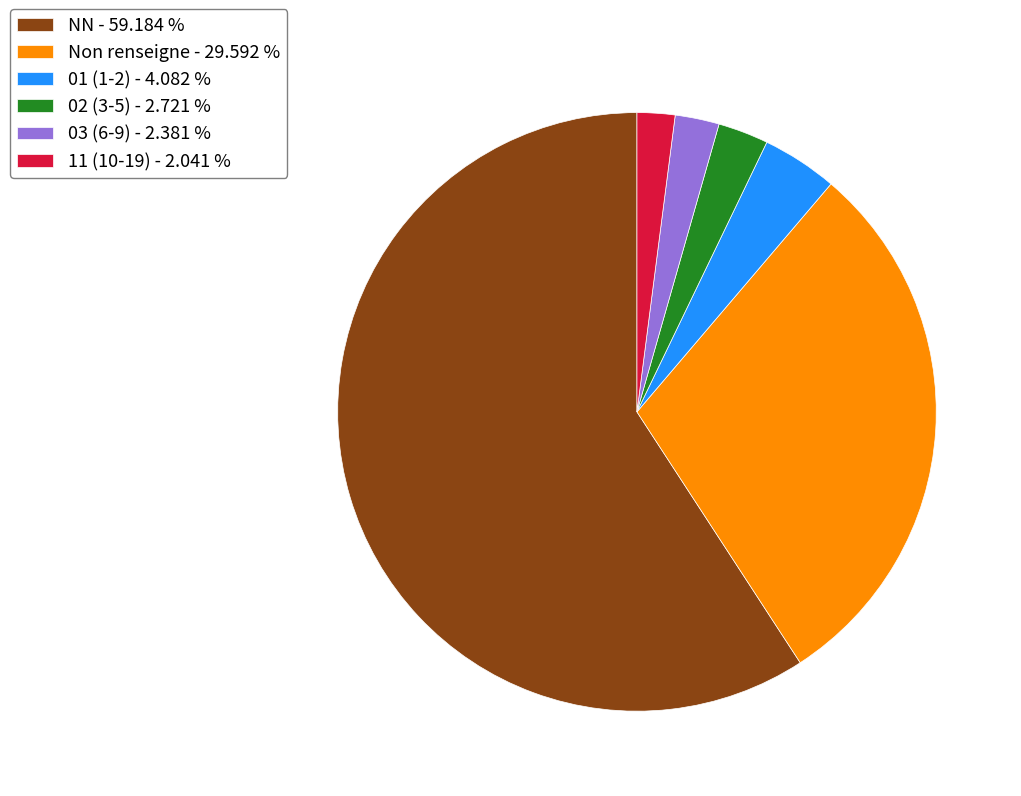

Between 02 (3-5) - 2.721 % and NN - 59.184 %, which is larger?

NN - 59.184 %